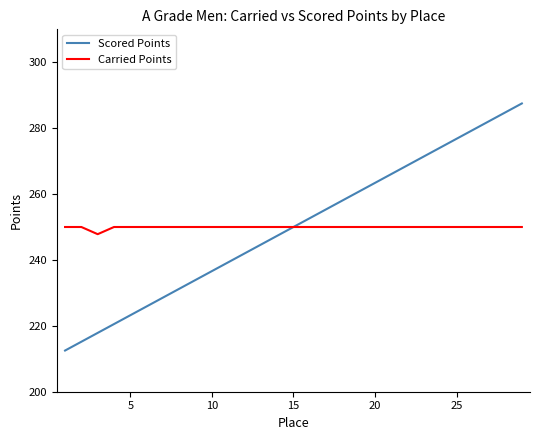

What is the highest value of the Carried Points series?

250.0